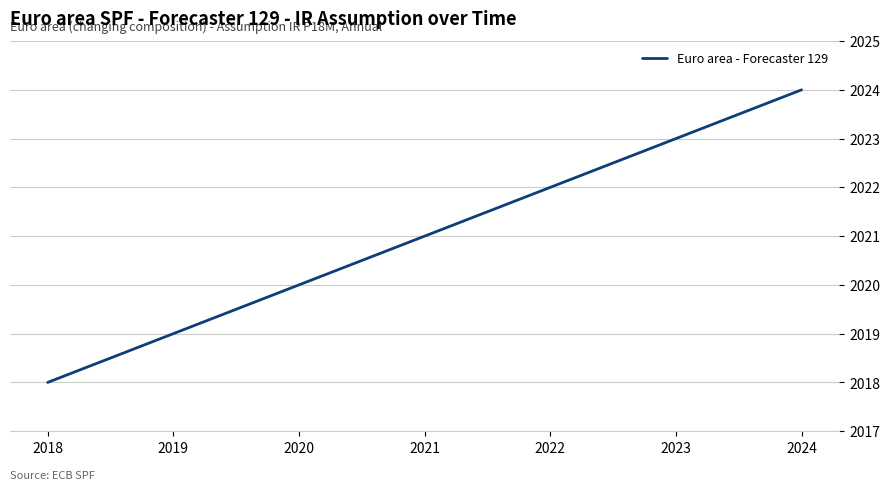

What is the difference between the values at 2021 and 2022?

1